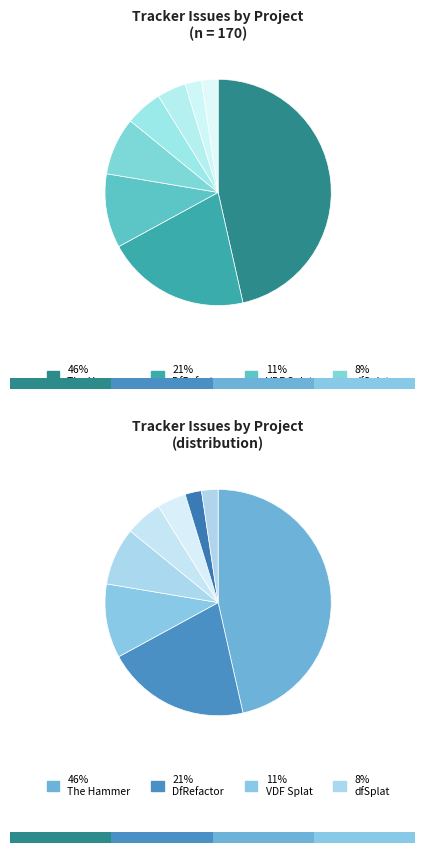

To the nearest percent, what is the average slice percentage?

12%